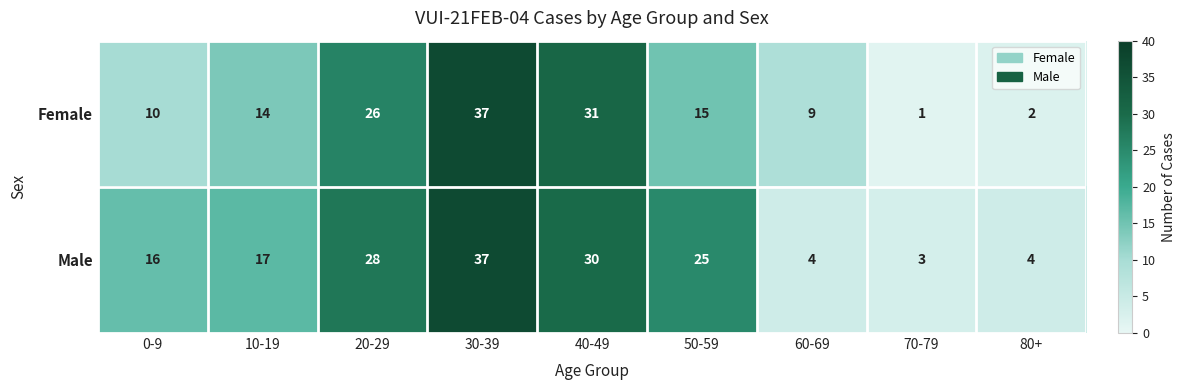

Is it true that Female equals 1 at 70-79?

True